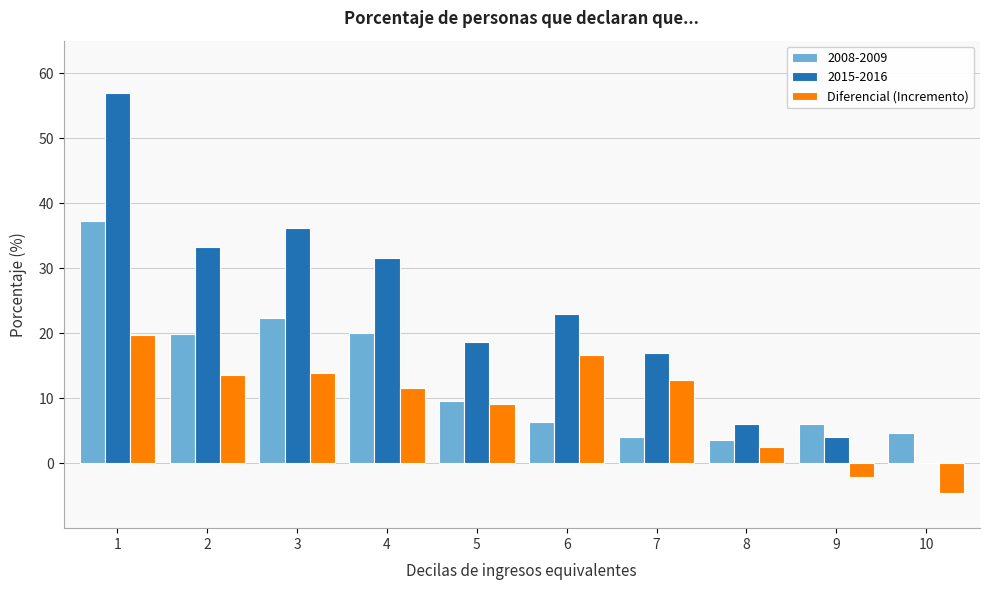

What is the highest value of the 2008-2009 series?

37.3